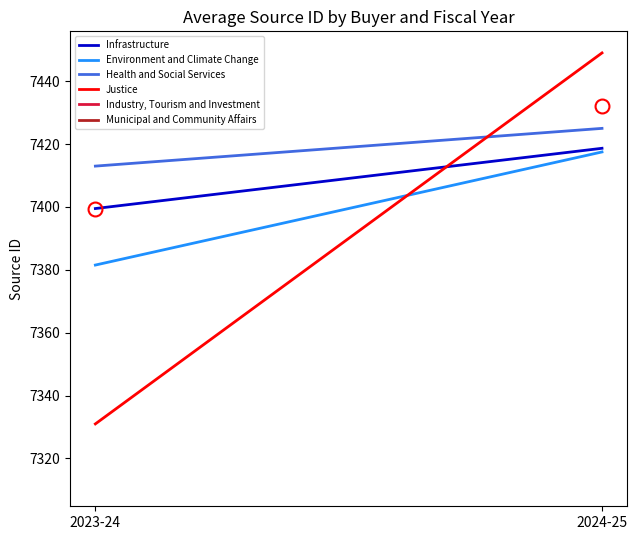

What is the label of the 1st point from the left?

2023-24